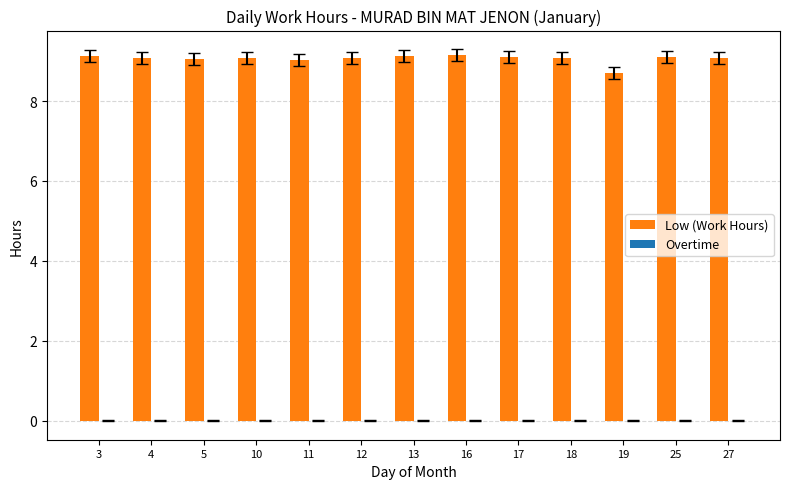

Where is the data nearest to the value 8?

19